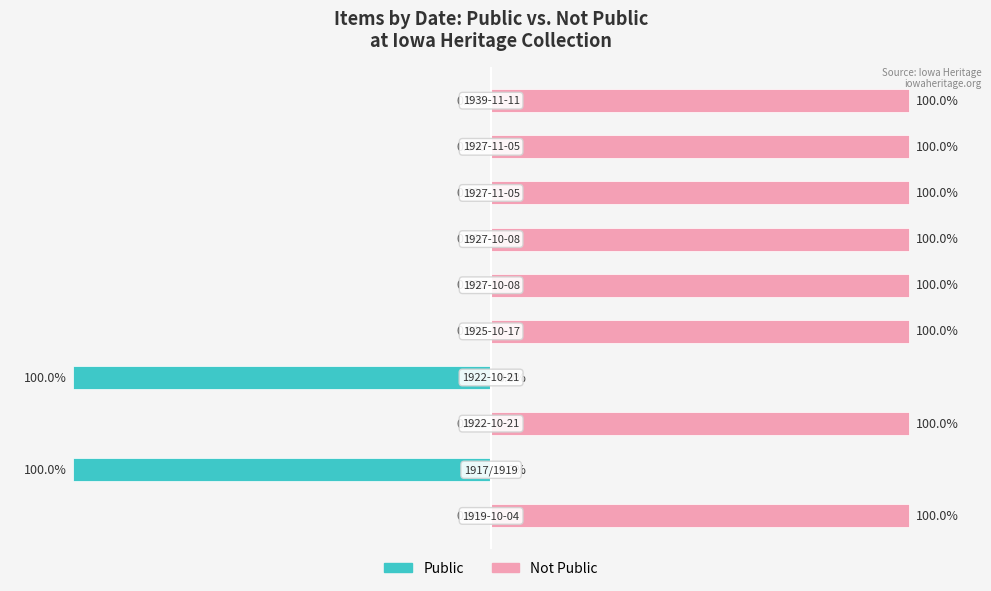

Are the bars grouped side by side (vs. stacked)?

Yes